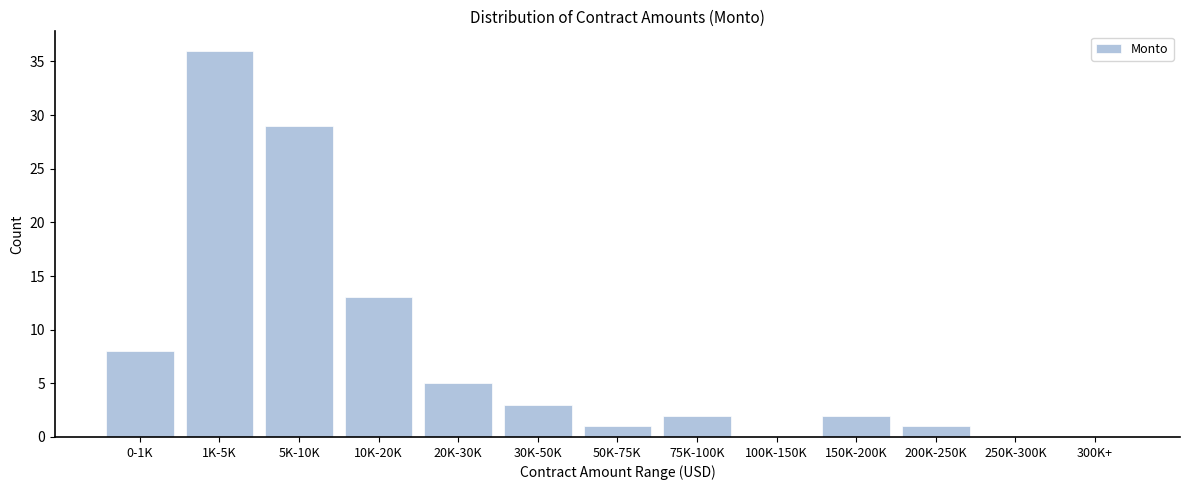

Reading left to right, list all the values displayed in this chart.

0-1K=8	1K-5K=36	5K-10K=29	10K-20K=13	20K-30K=5	30K-50K=3	50K-75K=1	75K-100K=2	100K-150K=0	150K-200K=2	200K-250K=1	250K-300K=0	300K+=0